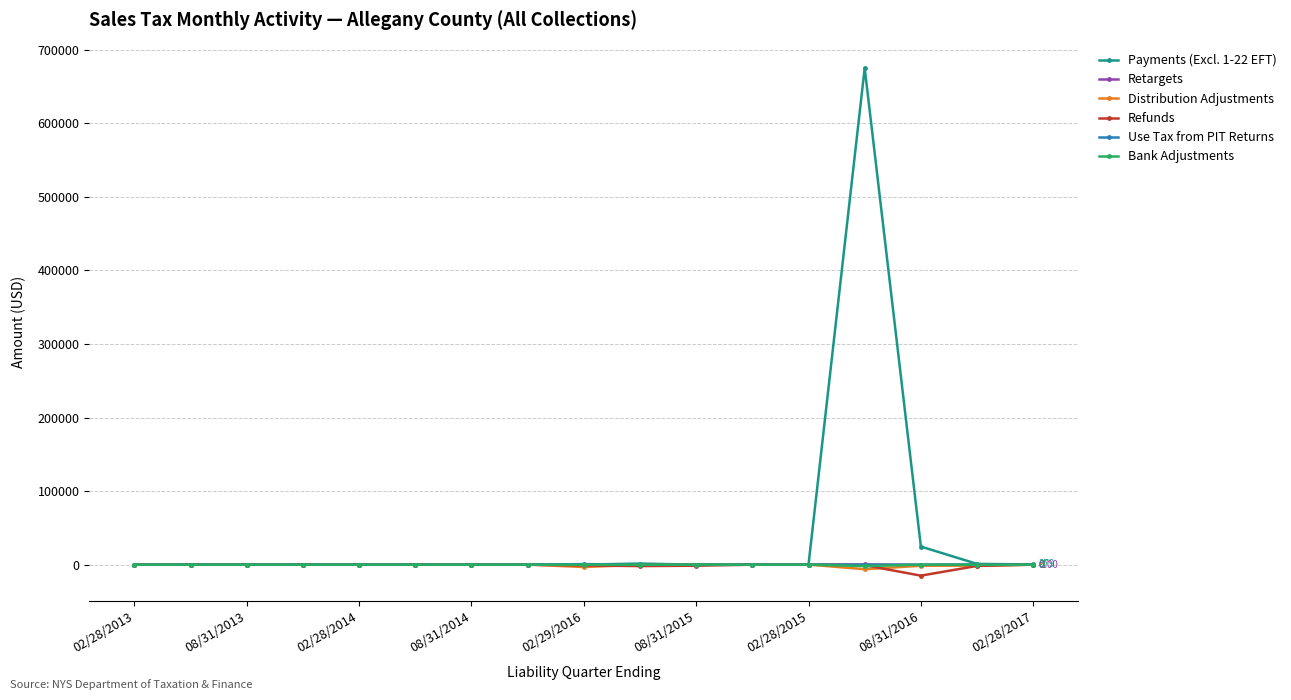

Which series has the largest total across all categories?

Payments (Excl. 1-22 EFT)